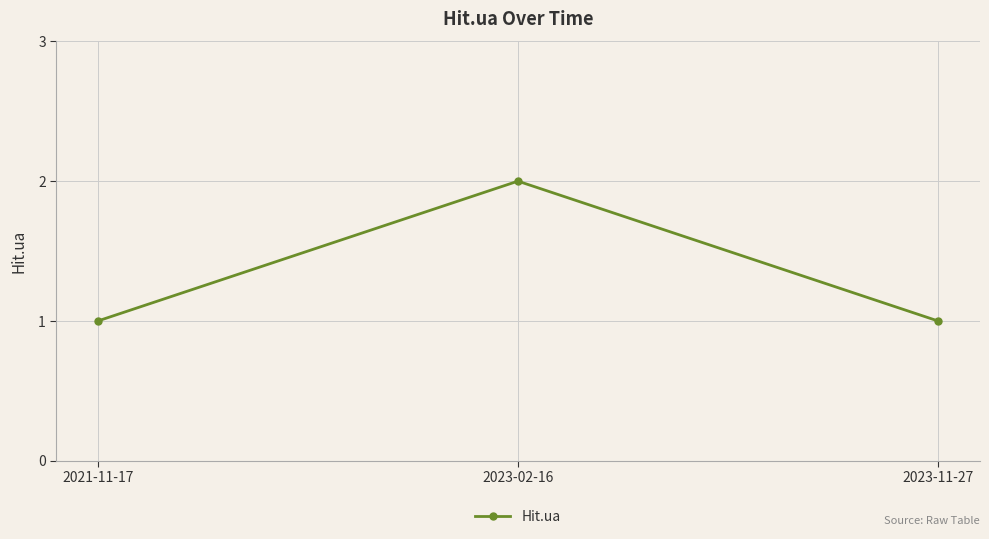

What position from the left is 2023-02-16?

2